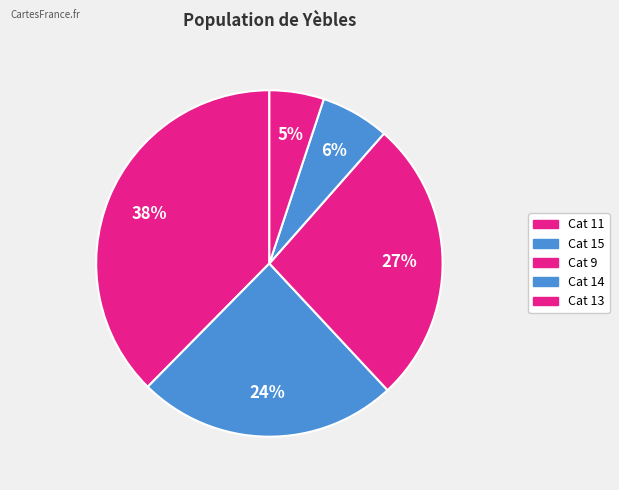

Which category has the smallest portion of the pie?

13